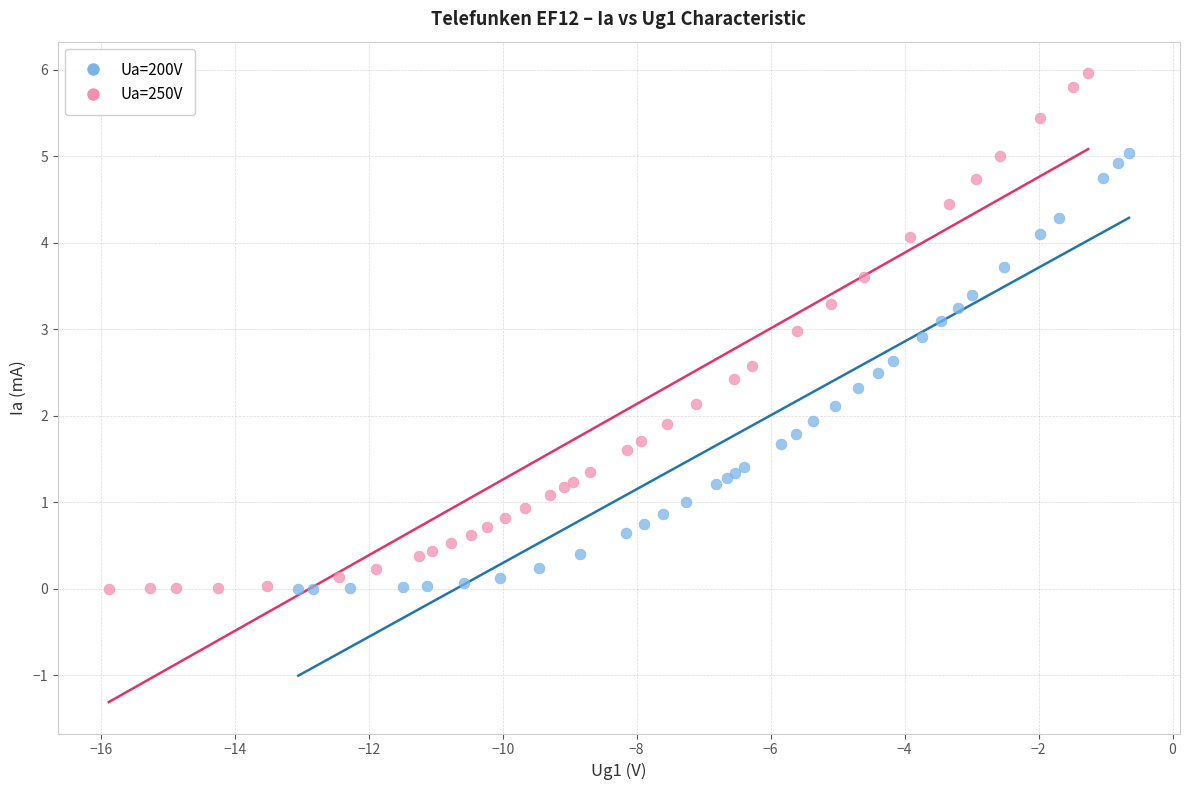

Which series reaches the maximum Y coordinate?

Ua=250V